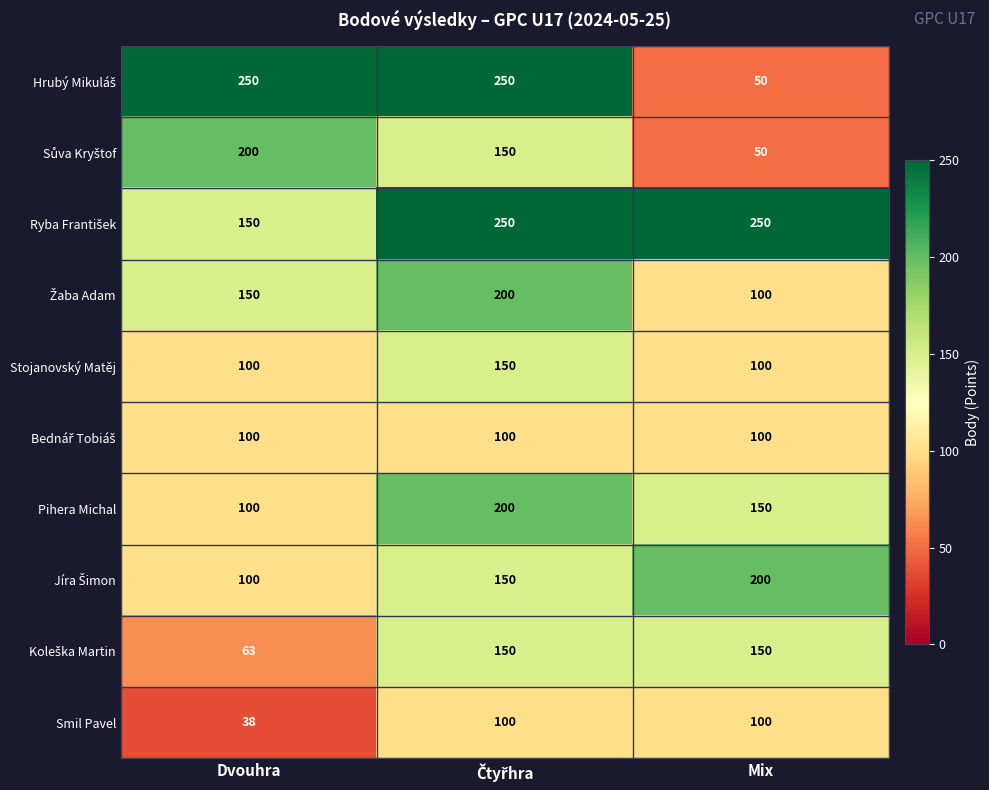

Is it true that Smil Pavel equals 38 at Dvouhra?

True